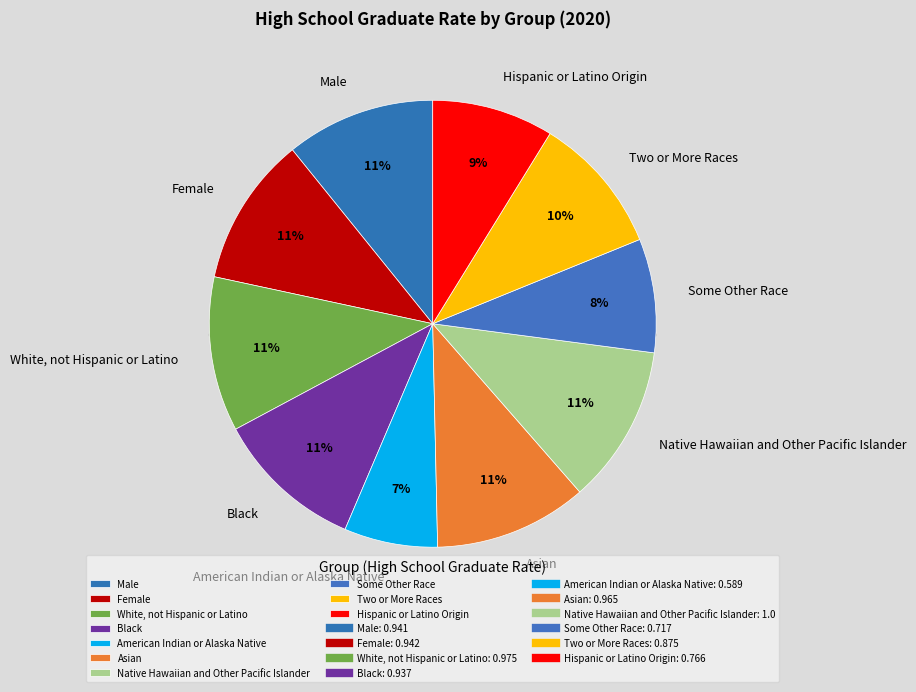

What percentage do Native Hawaiian and Other Pacific Islander and American Indian or Alaska Native together represent?

18.2%